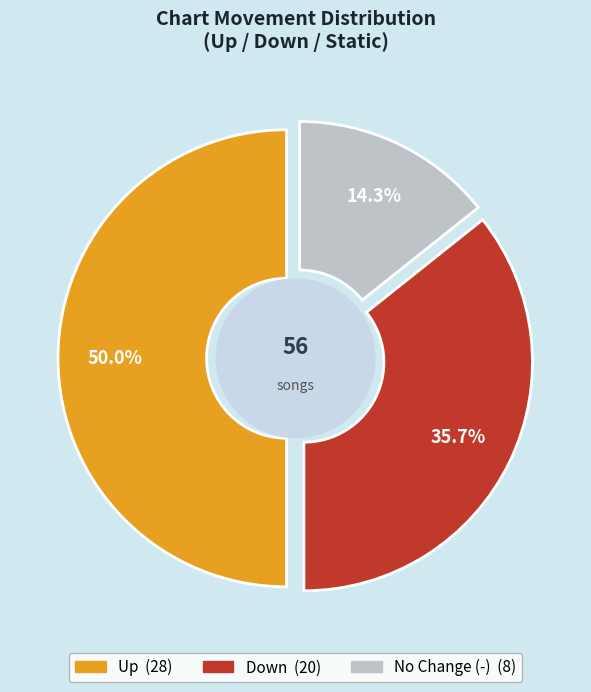

To the nearest percent, what percentage of the pie is down?

36%